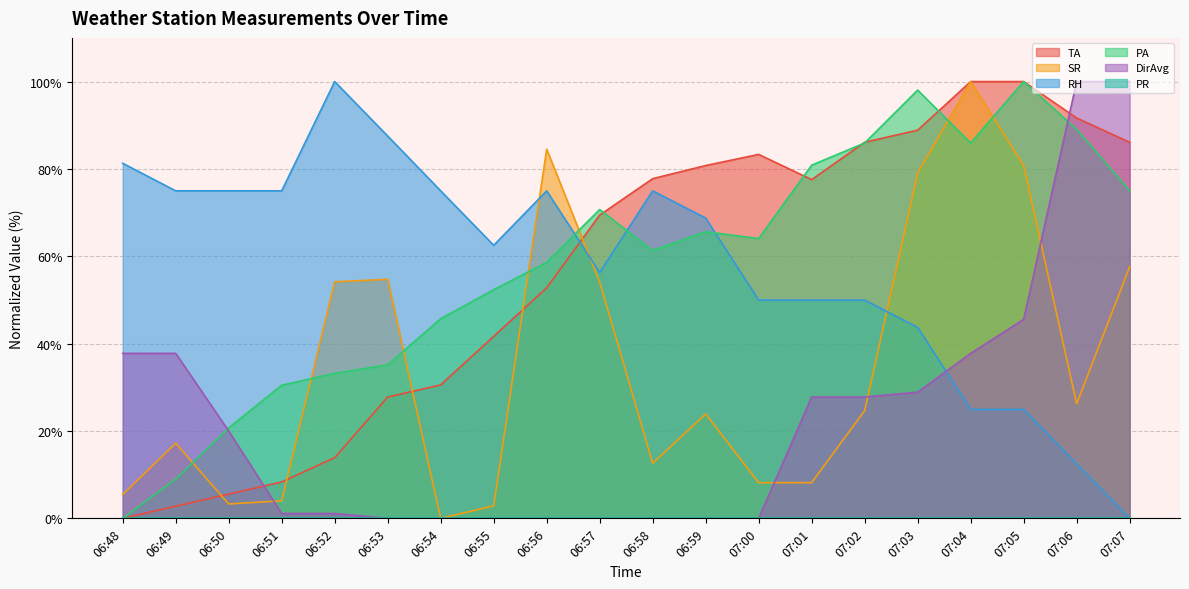

What position from the left is 06:58?

11